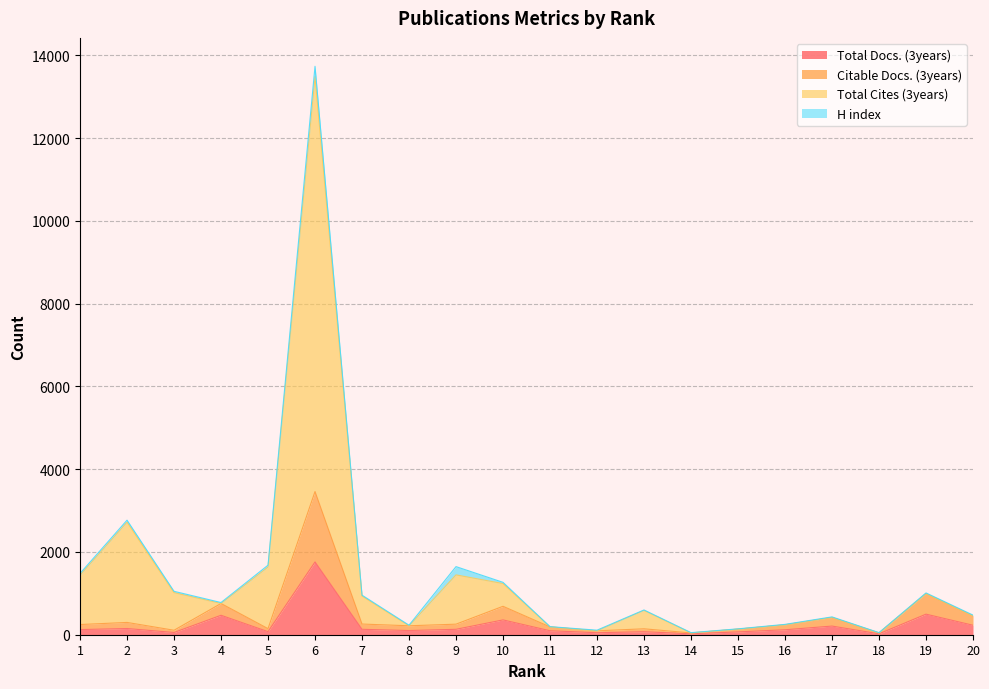

The value of Total Docs. (3years) at 19 is 682. True or false?

False